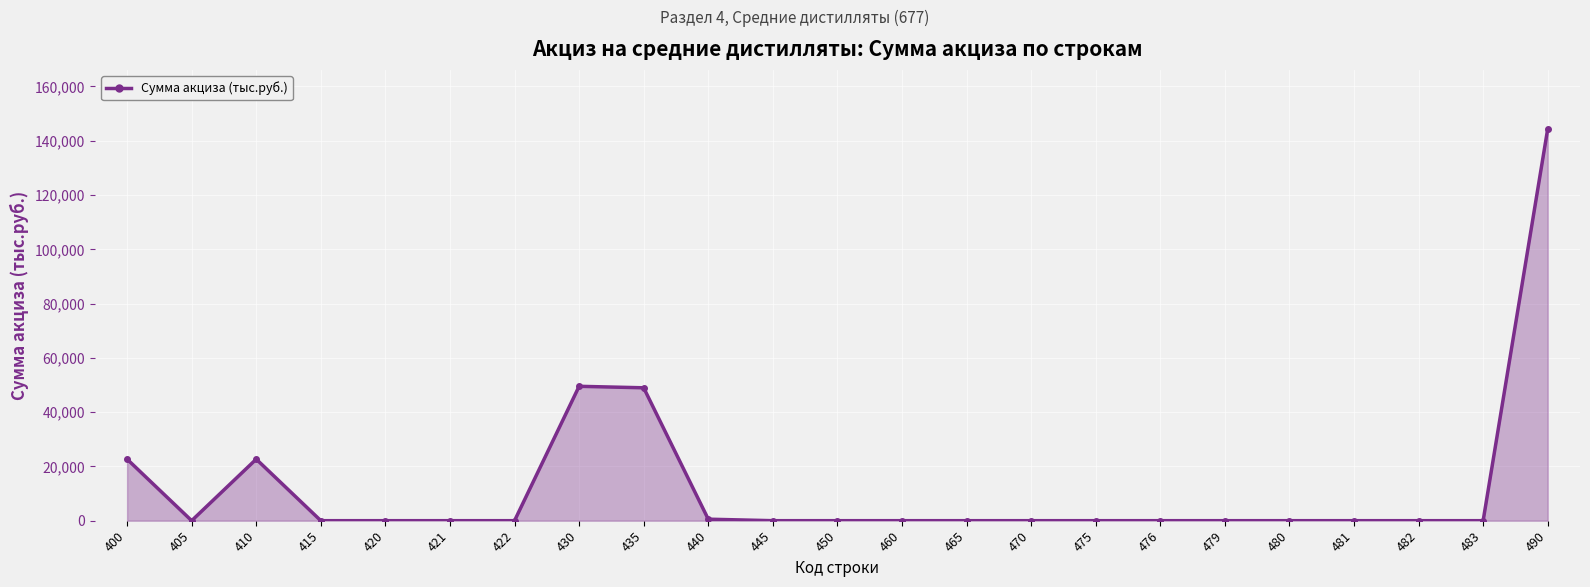

Between 490 and 430, which is larger?

490